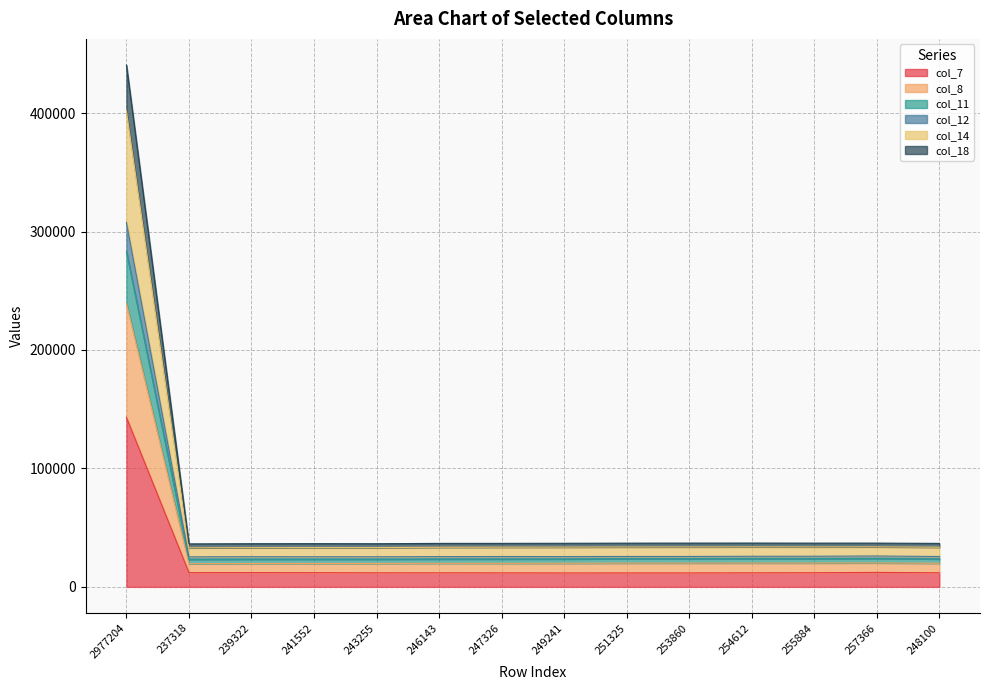

What is the total value across all series at 237318?

36284